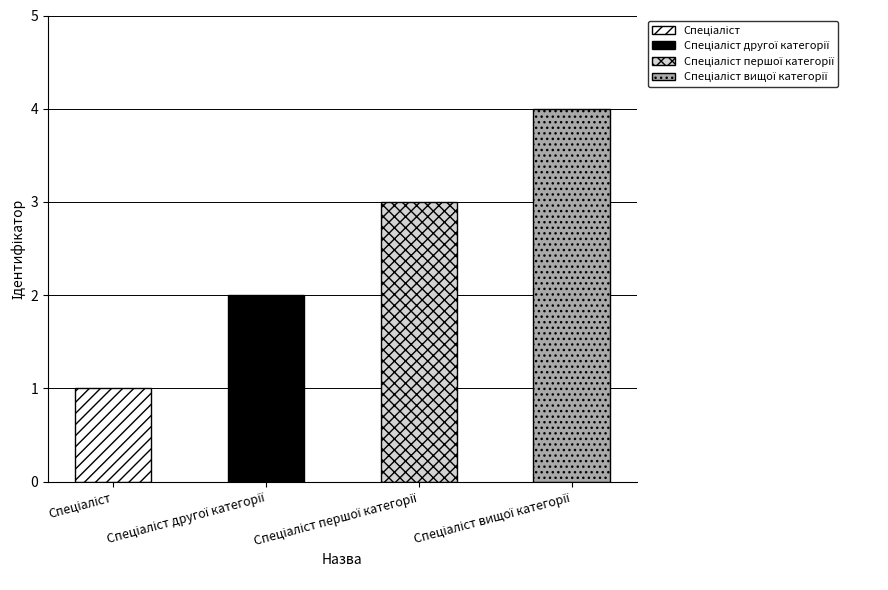

Which category has the highest value across all series?

Спеціаліст вищої категорії